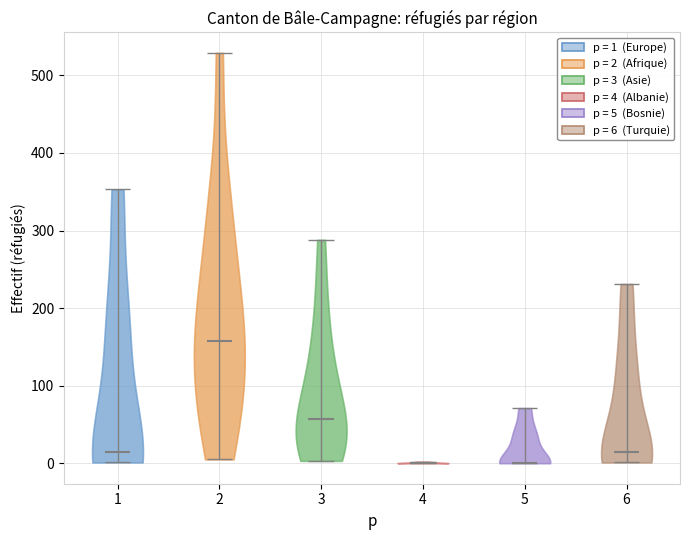

Reading left to right, read every violin against the y-axis: where its median line is, and the lowest and highest points it reaches. The values are not printed on the chart, so give them approximately, as read against the axis.

1: median line 10, lowest point 0, highest point 350
2: median line 160, lowest point 10, highest point 530
3: median line 60, lowest point 0, highest point 290
4: median line 0, lowest point 0, highest point 0
5: median line 0, lowest point 0, highest point 70
6: median line 10, lowest point 0, highest point 230